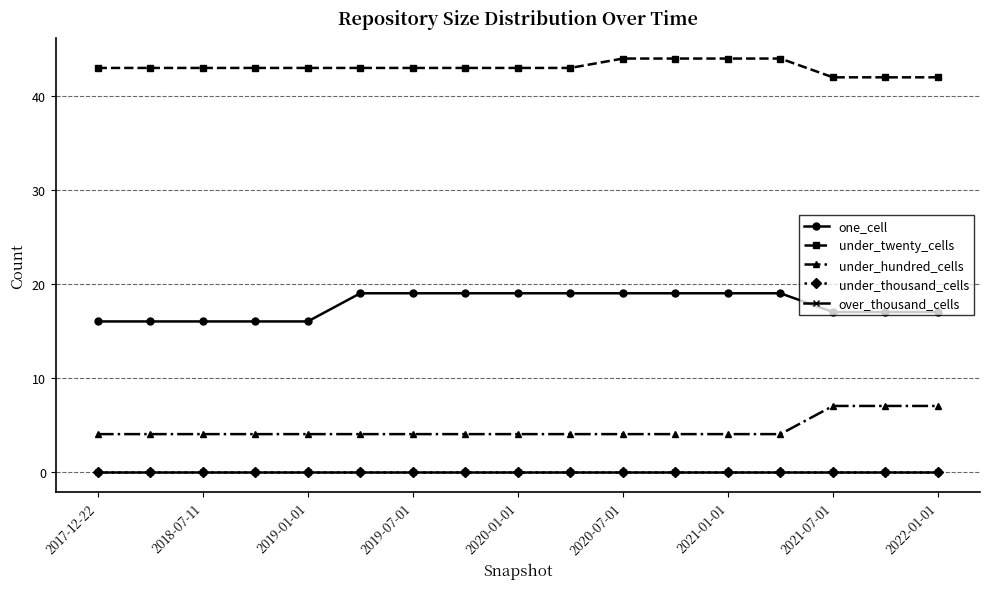

Does the chart have visible grid lines?

Yes